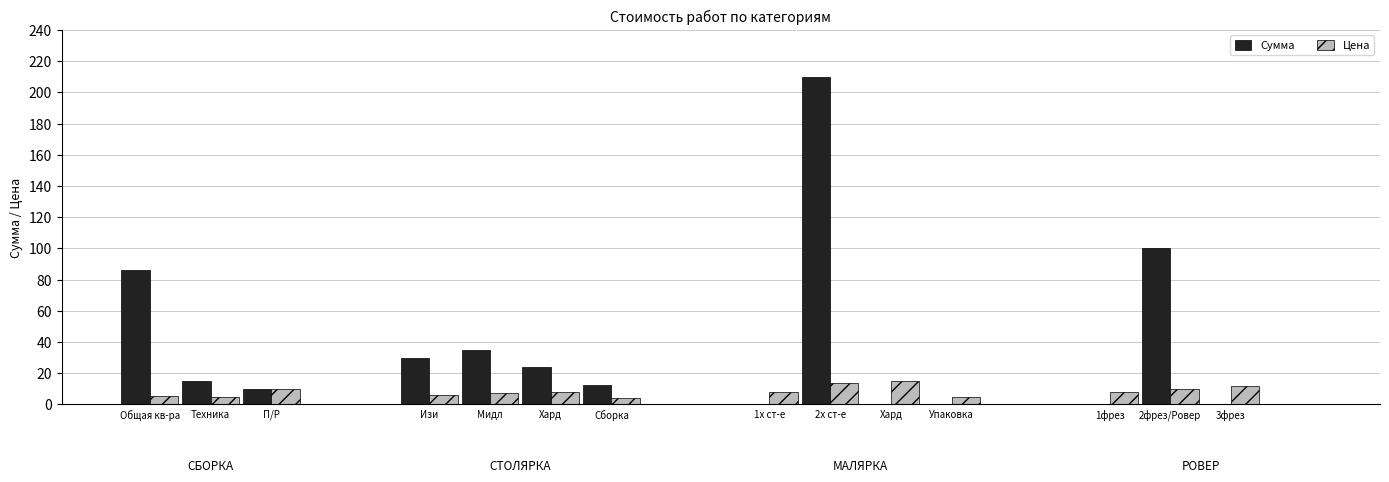

What is the maximum value shown in the chart?

210.0